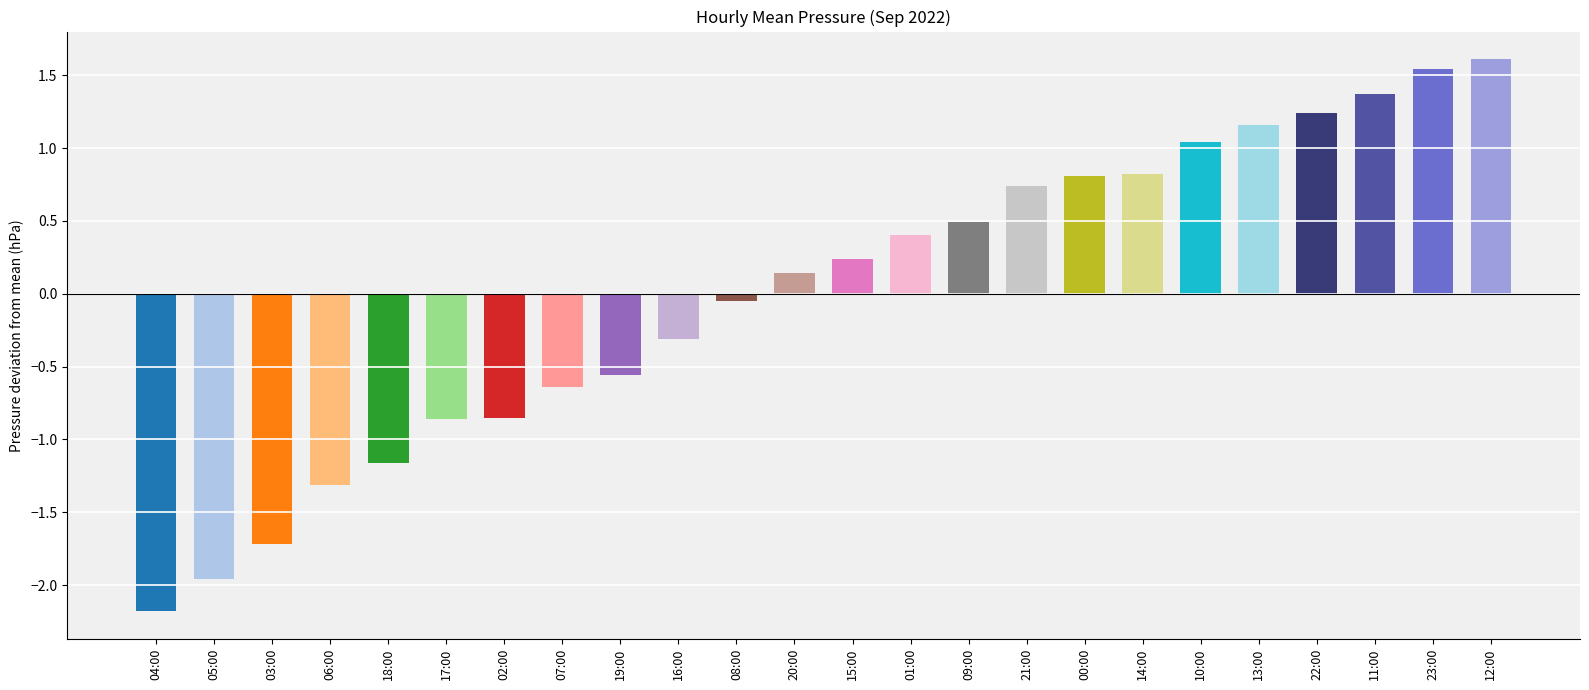

What is the change in value from 13:00 to 22:00?

+0.1